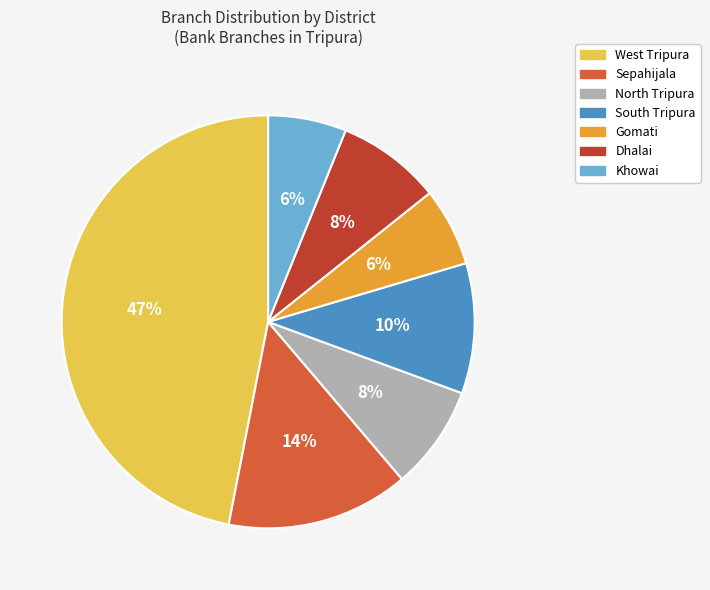

How many slices are in this pie chart?

7